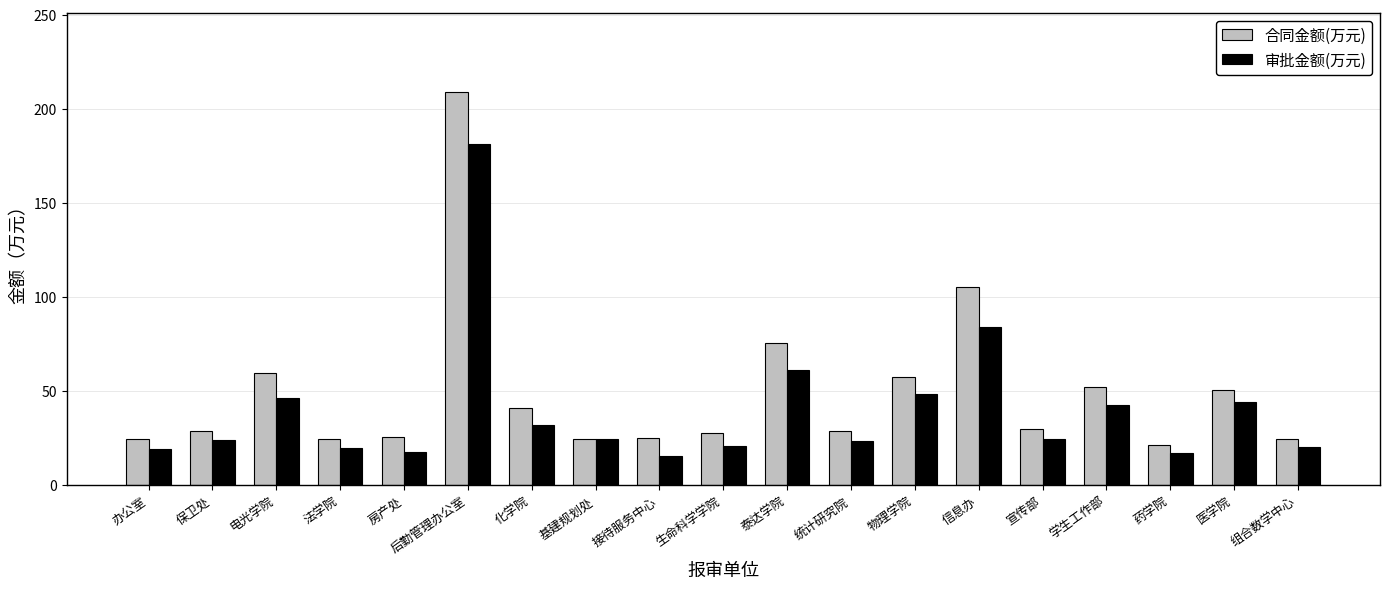

At which label is 审批金额(万元) closest to 98?

信息办